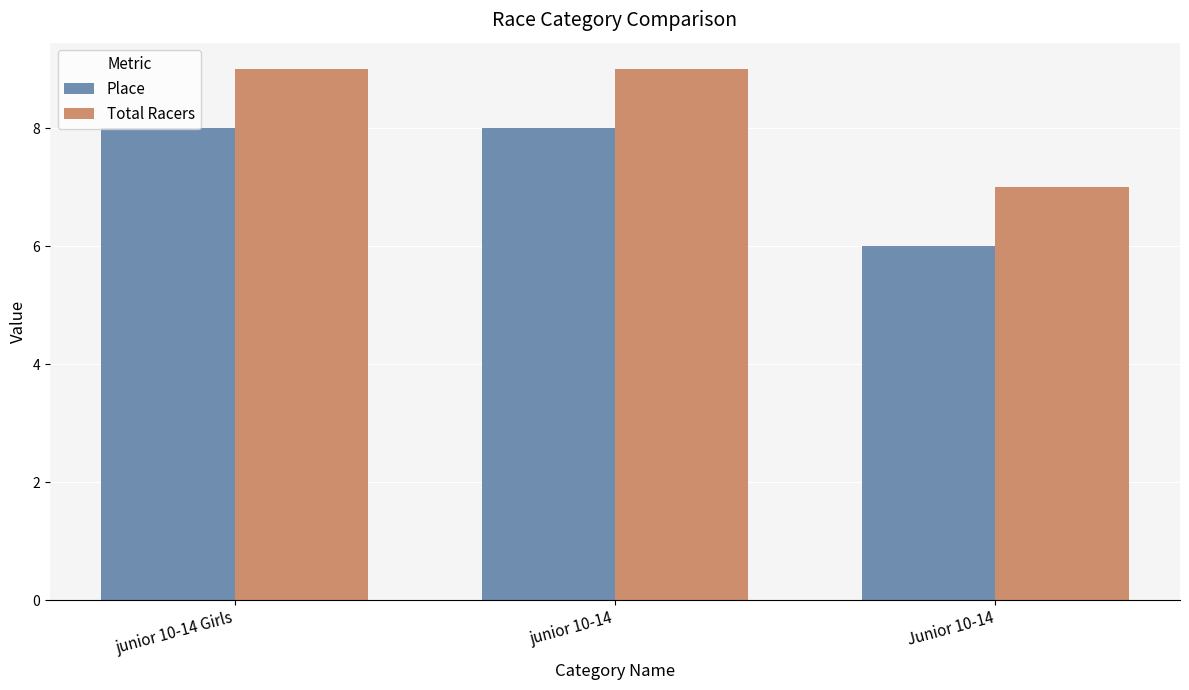

Rank the series at junior 10-14 from highest to lowest value.

Total Racers, Place